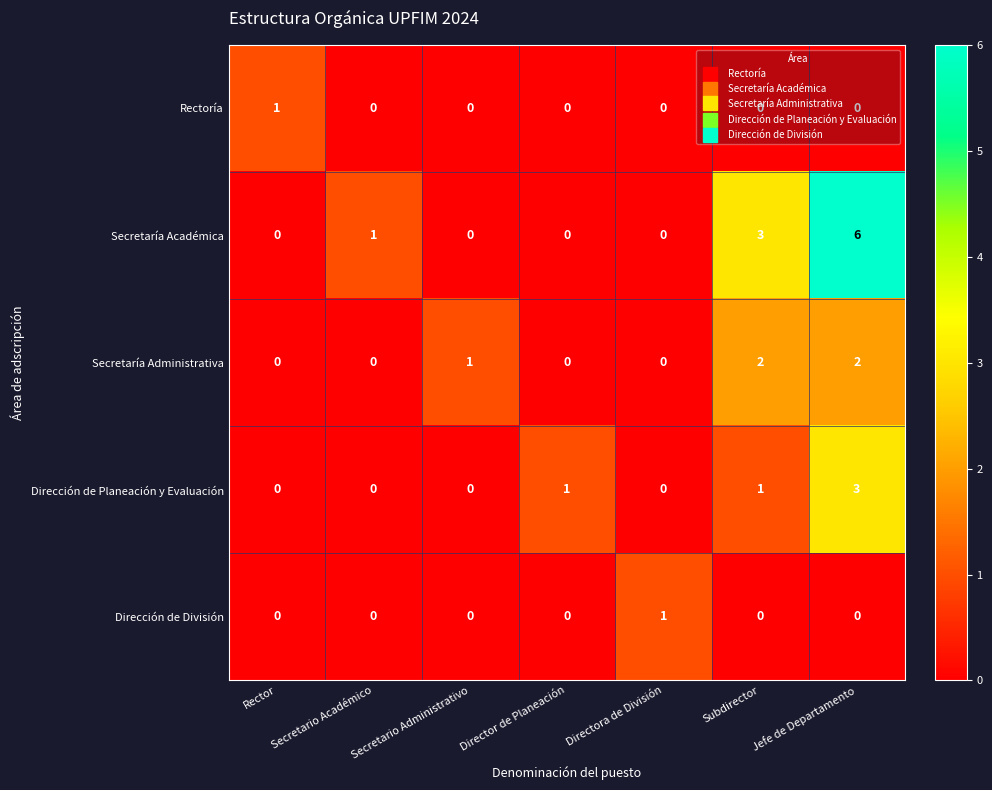

What is the sum of all Dirección de Planeación y Evaluación values?

5